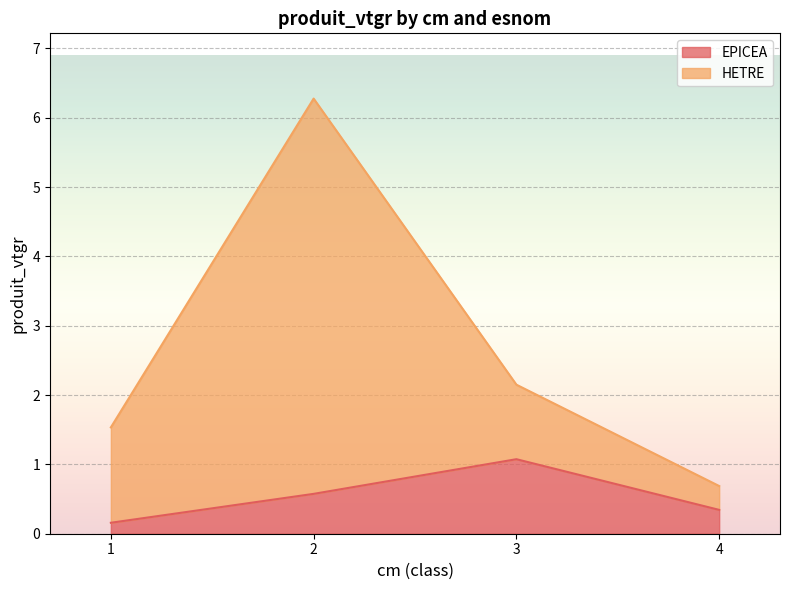

At which category does the chart reach its minimum across all series?

1